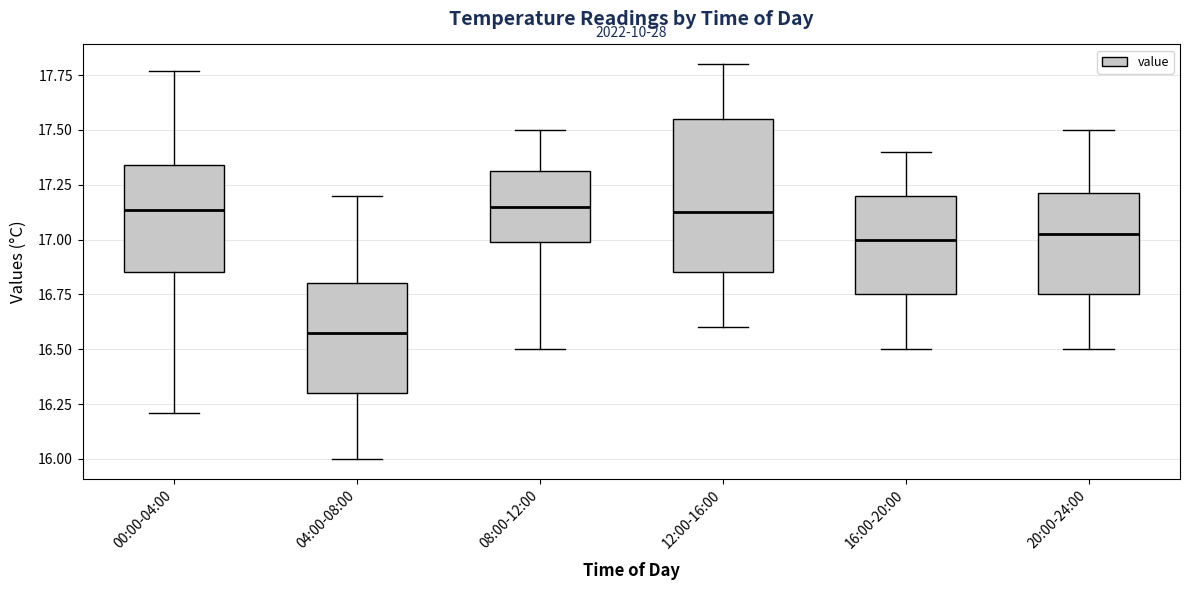

Reading left to right, transcribe this box plot: for each box, give where its median line is, the range the box spans, and where its two whiskers end, as read against the y-axis. The values are not printed on the chart, so give them approximately, as read against the axis.

00:00-04:00: median 17.15, box 16.85 to 17.35, whiskers 16.20 to 17.75
04:00-08:00: median 16.60, box 16.30 to 16.80, whiskers 16.00 to 17.20
08:00-12:00: median 17.15, box 17.00 to 17.30, whiskers 16.50 to 17.50
12:00-16:00: median 17.15, box 16.85 to 17.55, whiskers 16.60 to 17.80
16:00-20:00: median 17.00, box 16.75 to 17.20, whiskers 16.50 to 17.40
20:00-24:00: median 17.05, box 16.75 to 17.20, whiskers 16.50 to 17.50